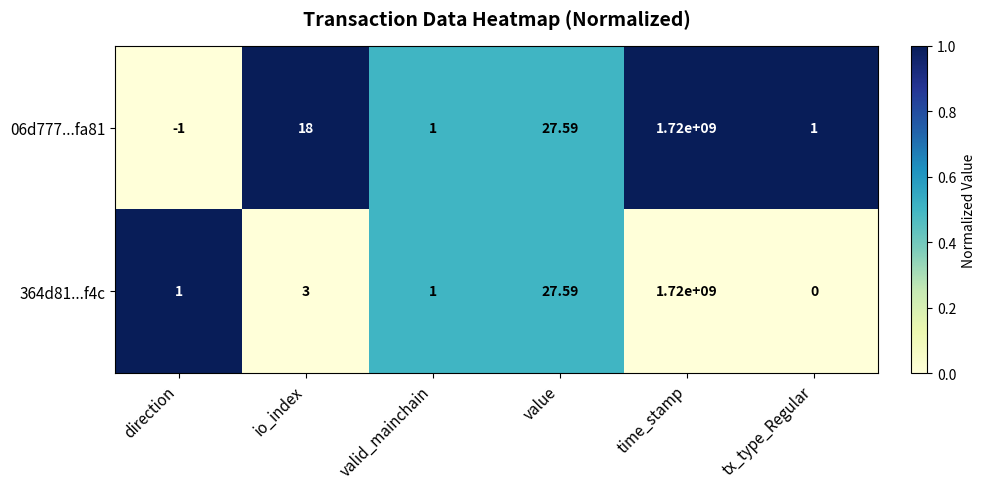

Which label corresponds to the smallest value in the chart?

direction